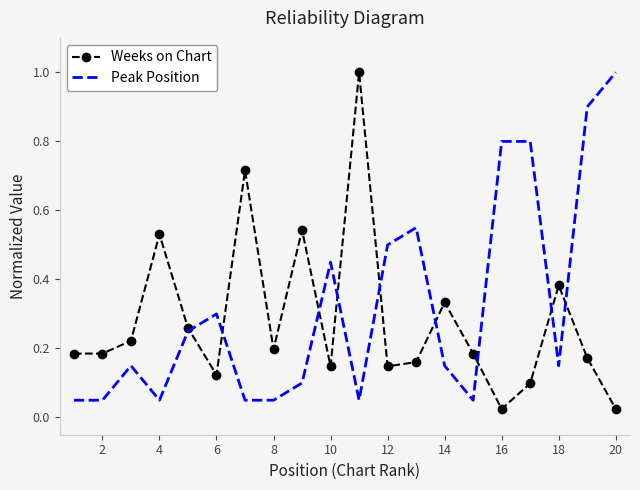

At how many categories does at least one series exceed 0?

20